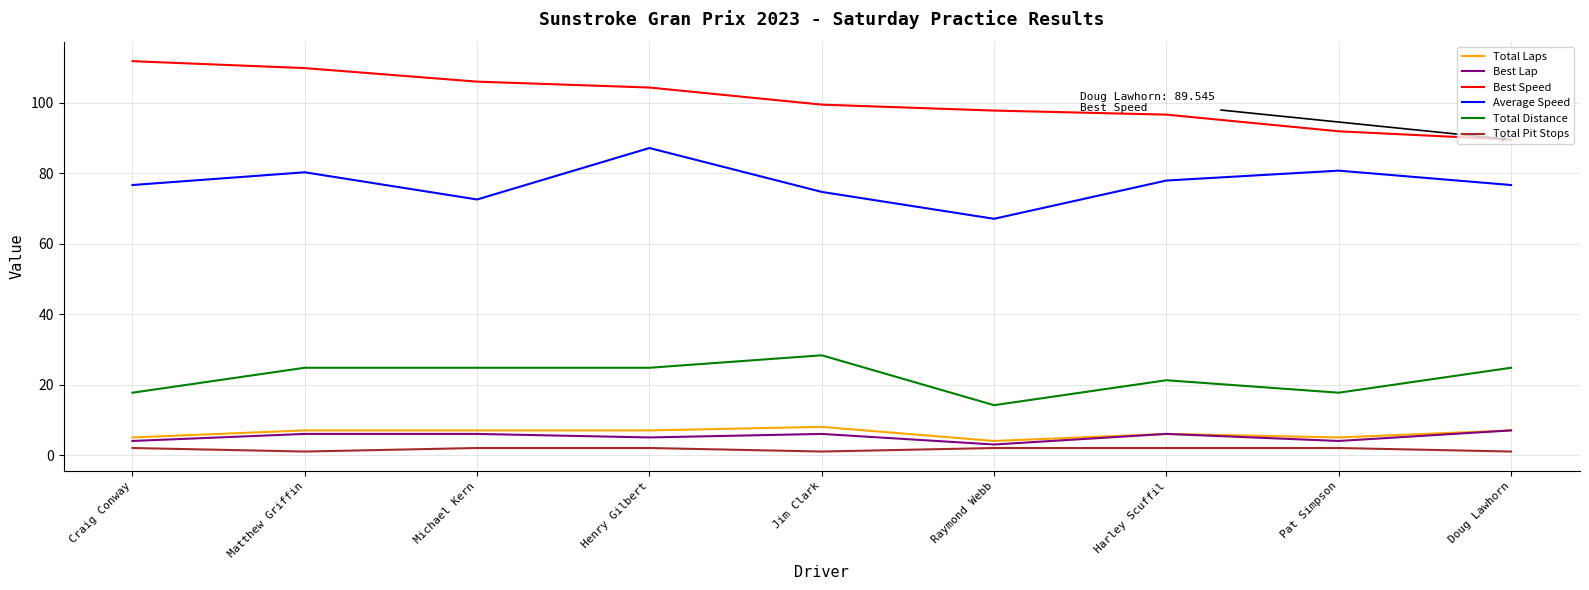

What is the smallest value displayed?

1.0